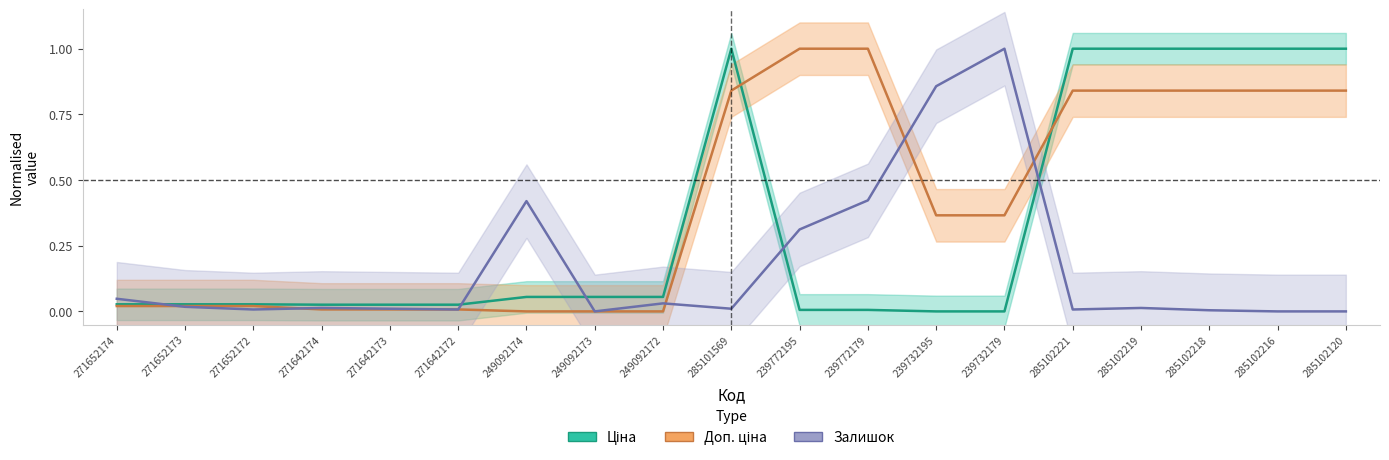

What are all the series names shown in the legend?

Ціна, Доп. ціна, Залишок